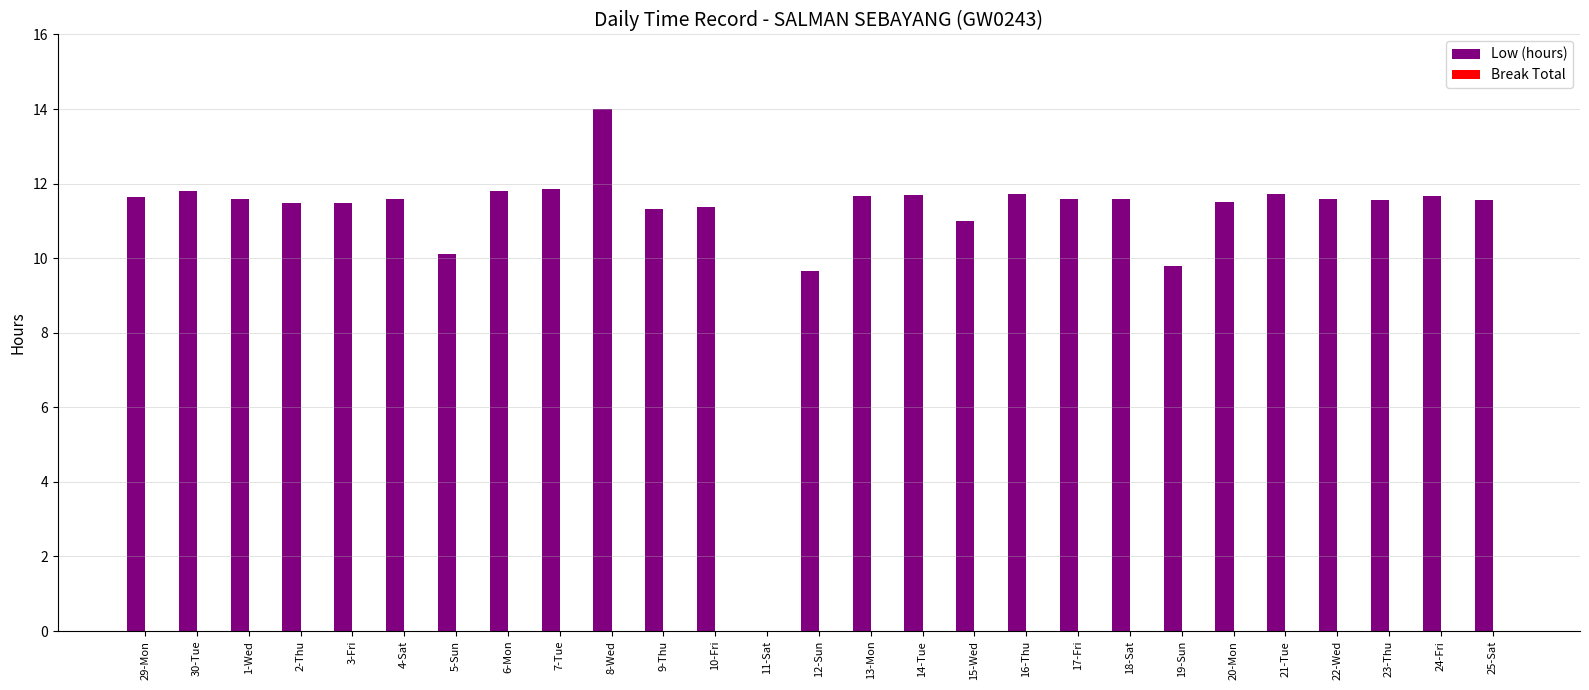

What is the approximate value at 24-Fri?

11.7